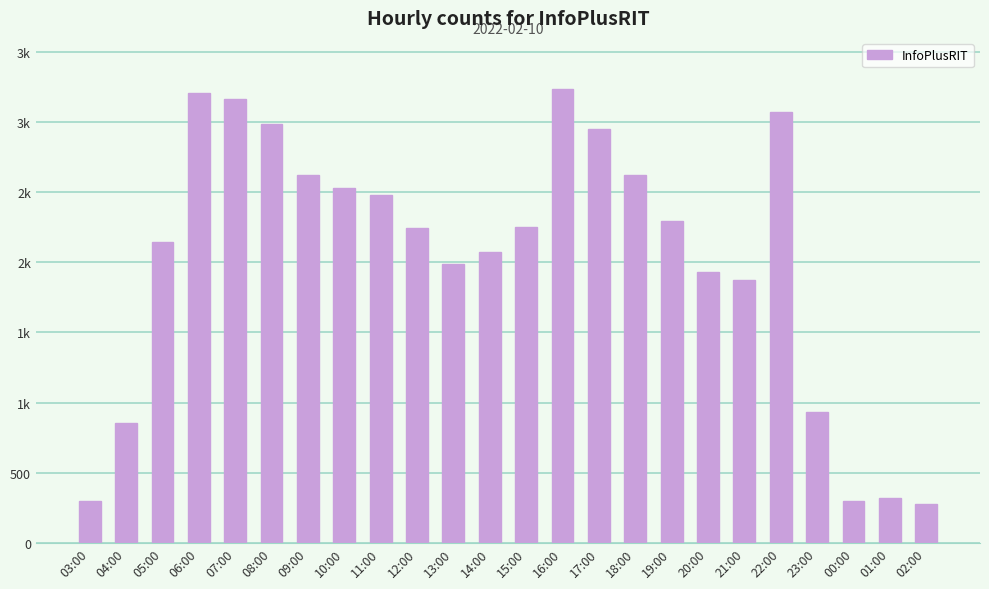

List the labels in order of value, smallest first.

02:00, 03:00, 00:00, 01:00, 04:00, 23:00, 21:00, 20:00, 13:00, 14:00, 05:00, 12:00, 15:00, 19:00, 11:00, 10:00, 09:00, 18:00, 17:00, 08:00, 22:00, 07:00, 06:00, 16:00